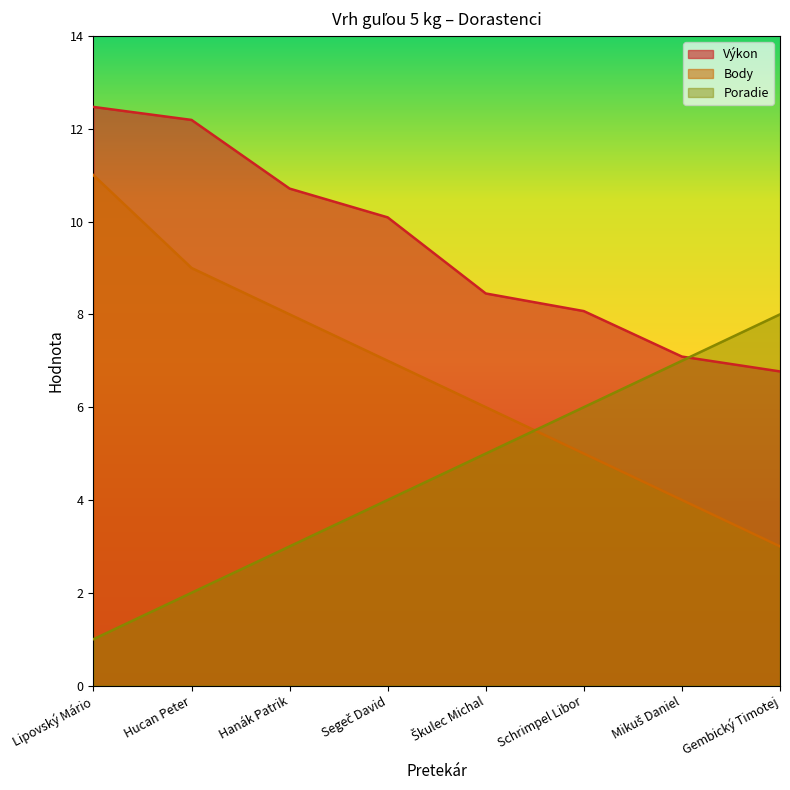

What is the maximum value for Poradie?

8.0